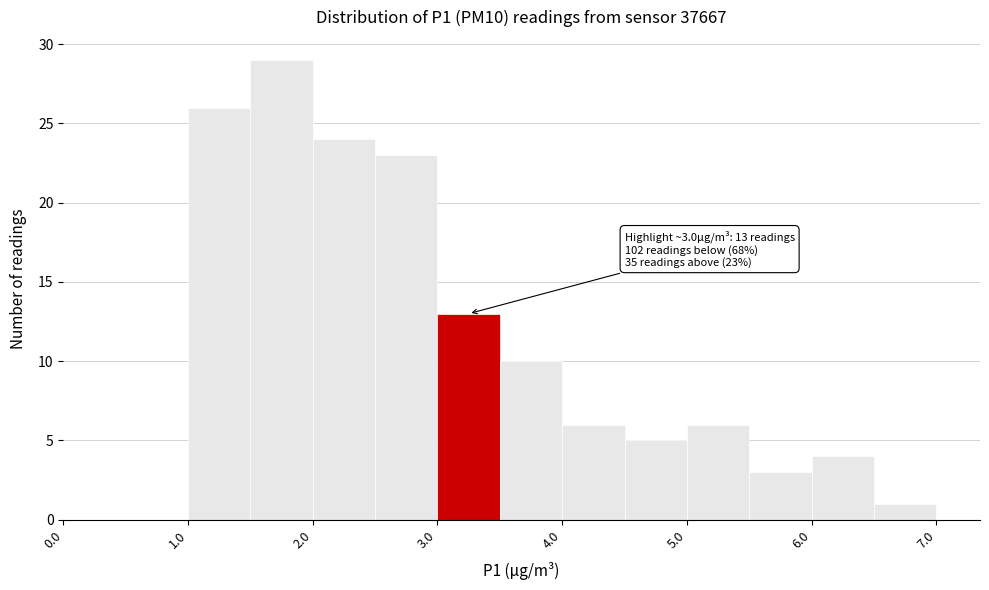

Which range on the x-axis has the tallest bar?

1.5 to 2.0